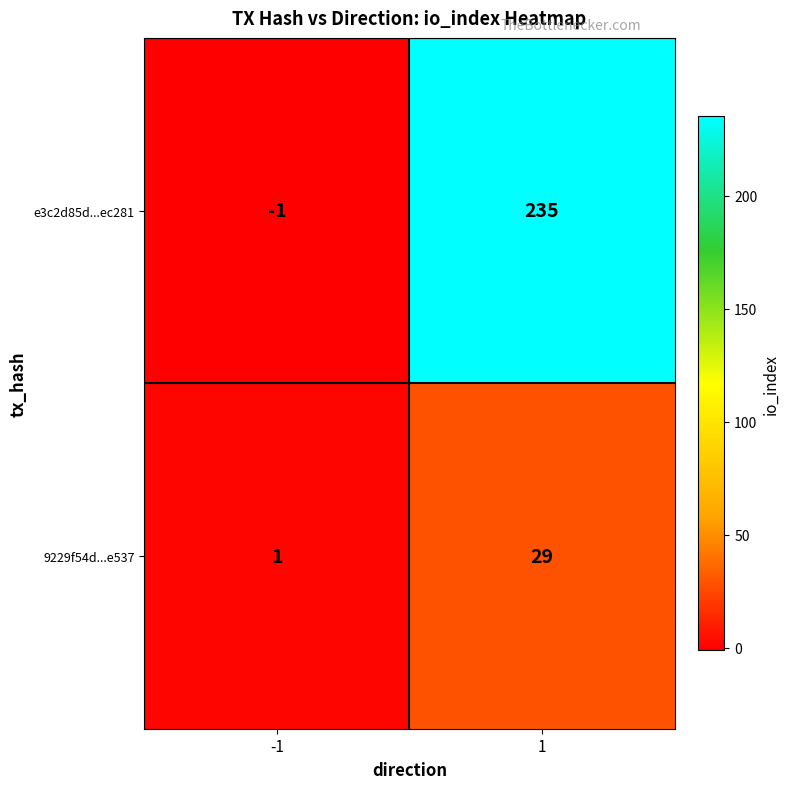

What is the greatest value displayed?

235